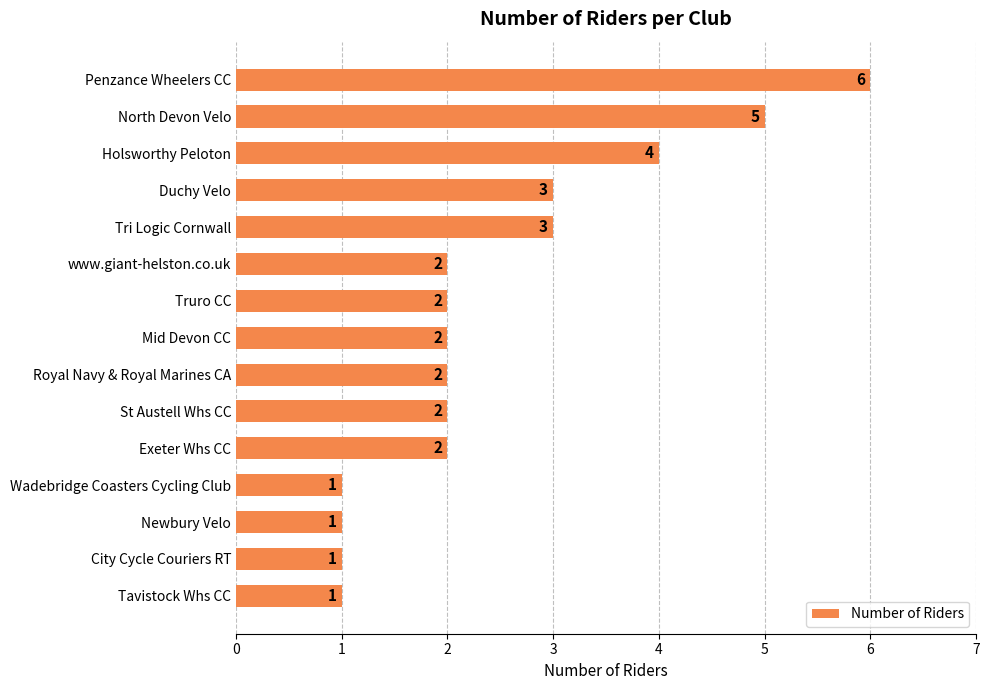

What is the ratio of the value at Tri Logic Cornwall to the value at St Austell Whs CC?

1.5